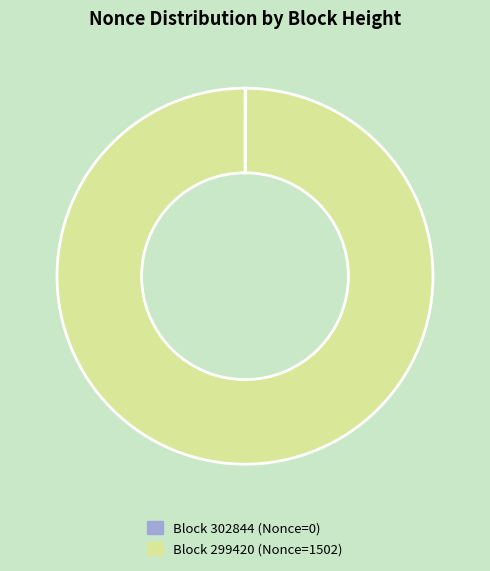

Which slice represents more than half of the pie?

Block 299420 (Nonce=1502)